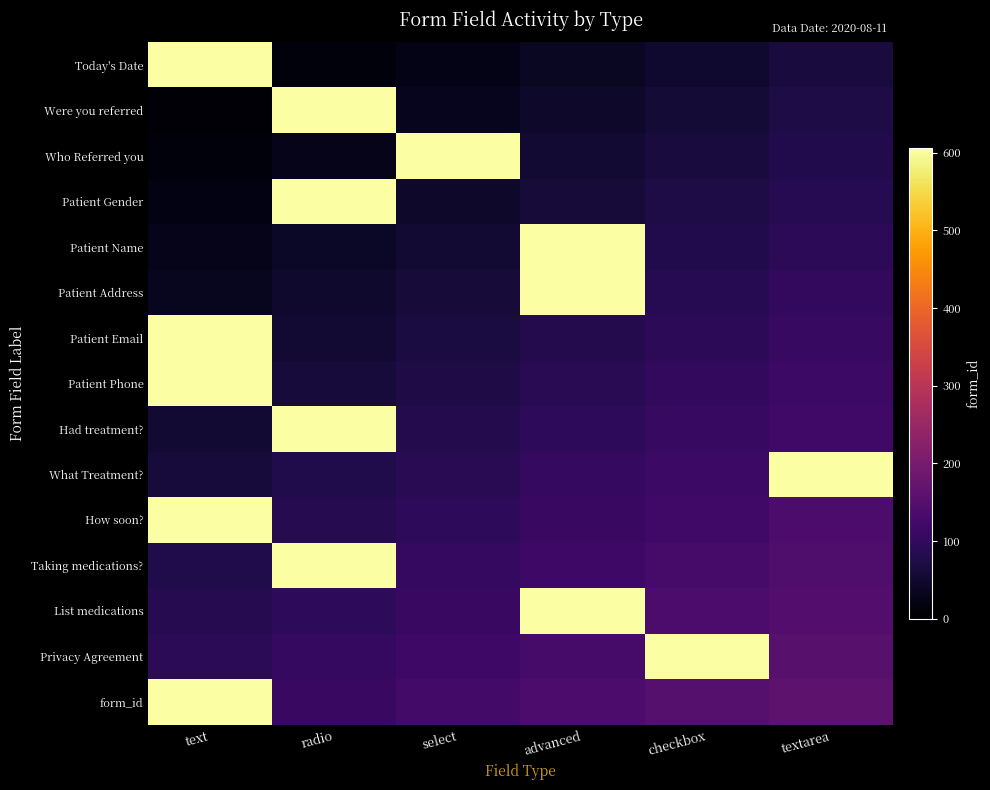

At how many categories does at least one series exceed 187?

6